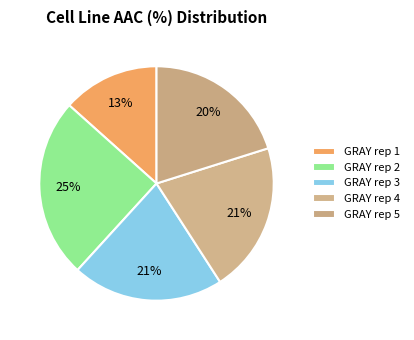

Is it true that GRAY rep 4 is 15% of the pie?

False